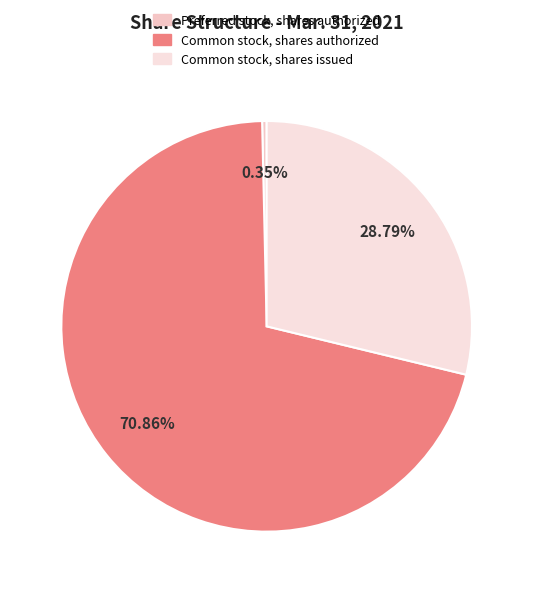

Which slice is the largest?

Common stock, shares authorized